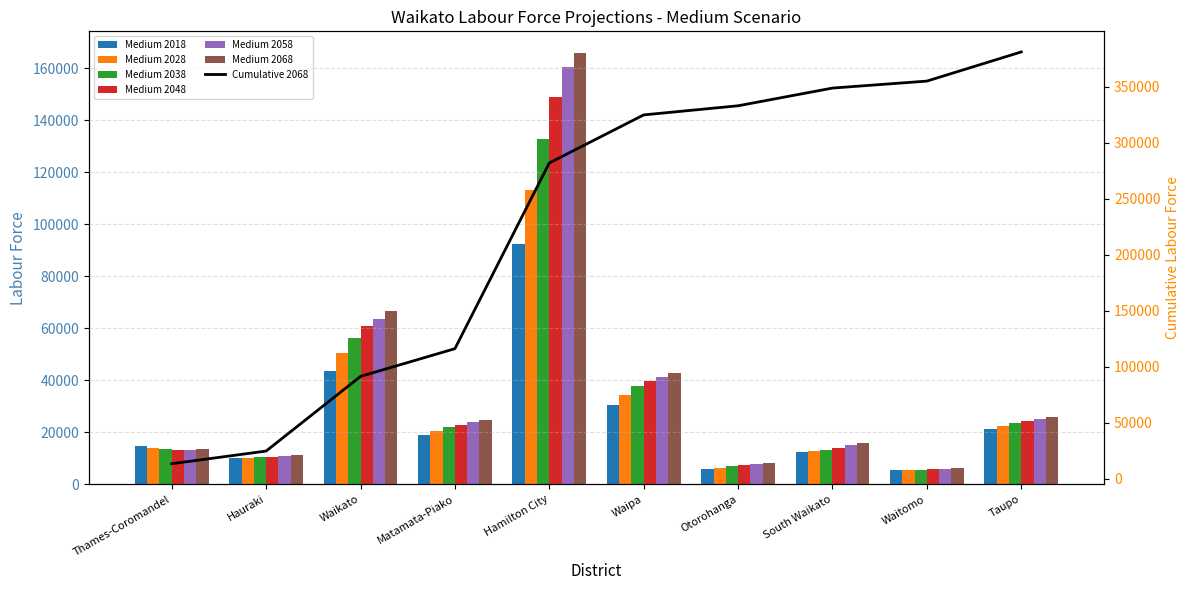

What is the total value across all series at Thames-Coromandel?

82240.7